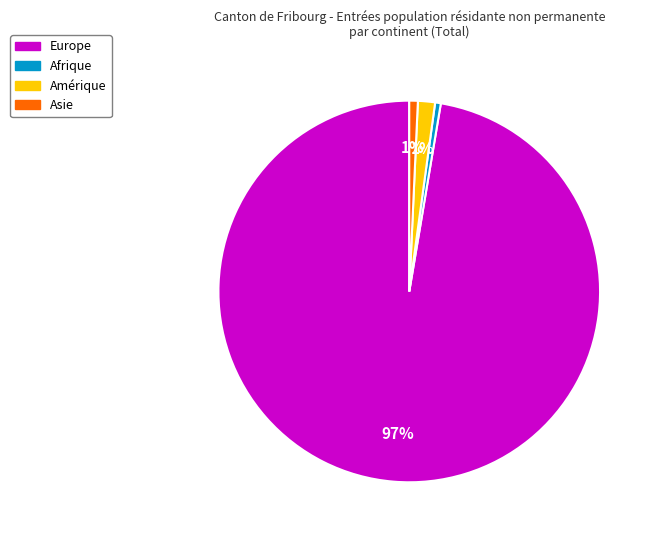

Is there any slice that represents more than half of the pie?

Yes